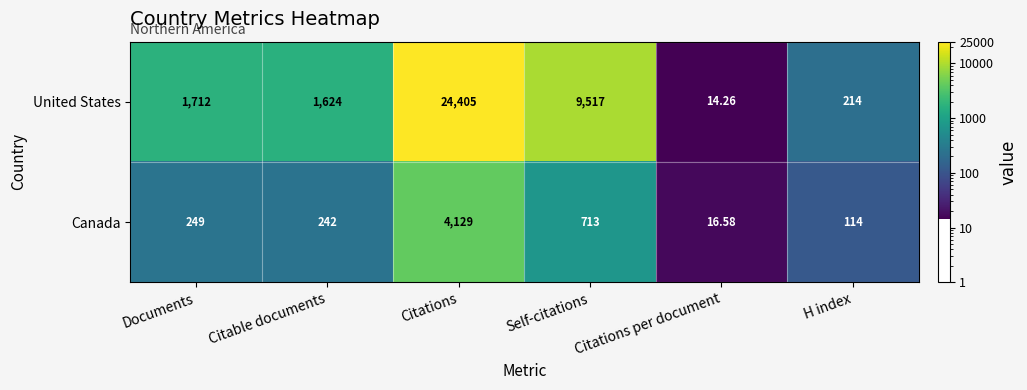

Which series has the largest total across all categories?

United States